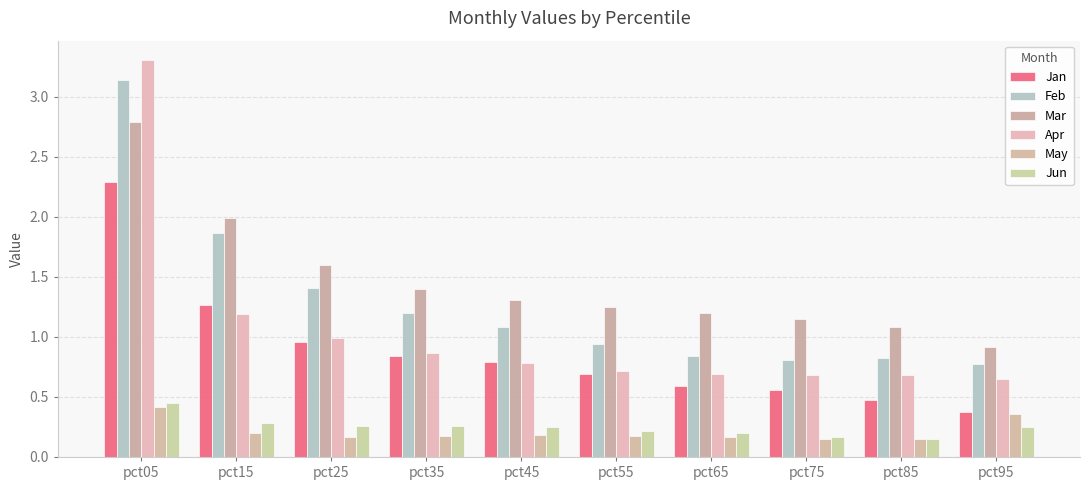

Rank the series by their maximum value, from highest to lowest.

Apr, Feb, Mar, Jan, Jun, May